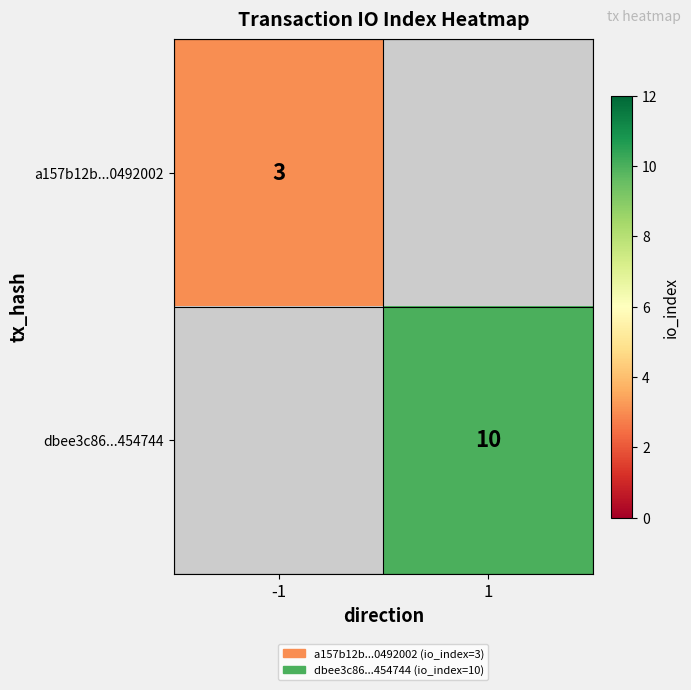

The value of dbee3c86...454744 at 1 is 10. True or false?

True